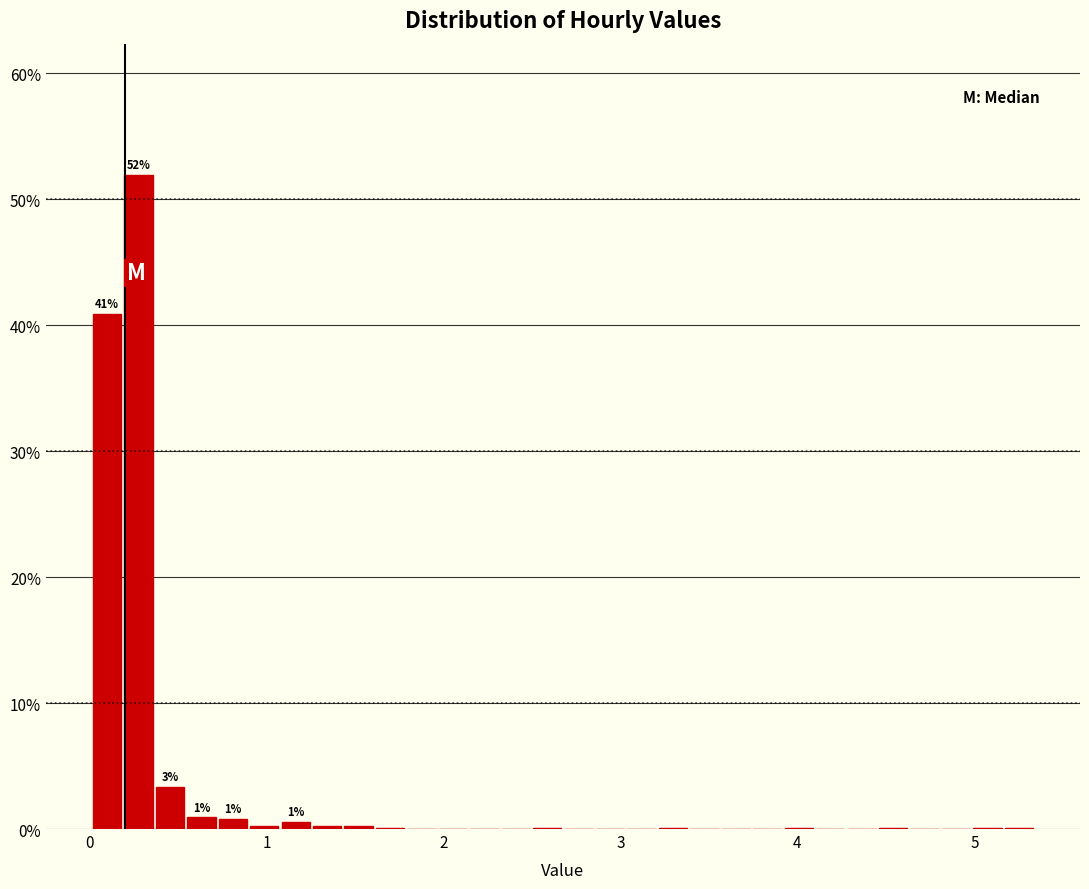

Around what value on the x-axis is the tallest bar? Give the approximate position of its centre, as read against the axis.

0.3